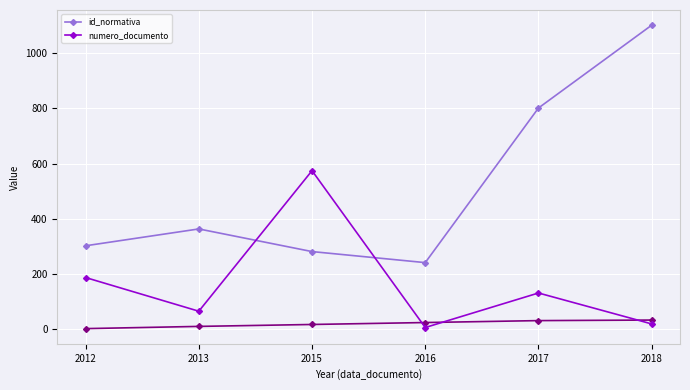

The numero_documento series shows 6 at 2016. True or false?

True